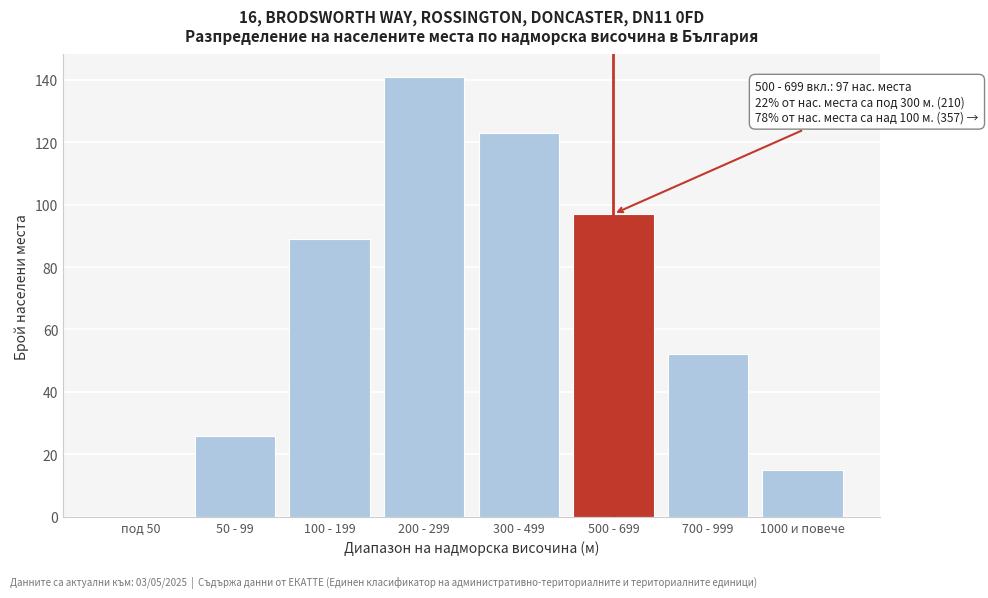

Reading left to right, list all the values displayed in this chart.

под 50=0	50 - 99=26	100 - 199=89	200 - 299=141	300 - 499=123	500 - 699=97	700 - 999=52	1000 и повече=15